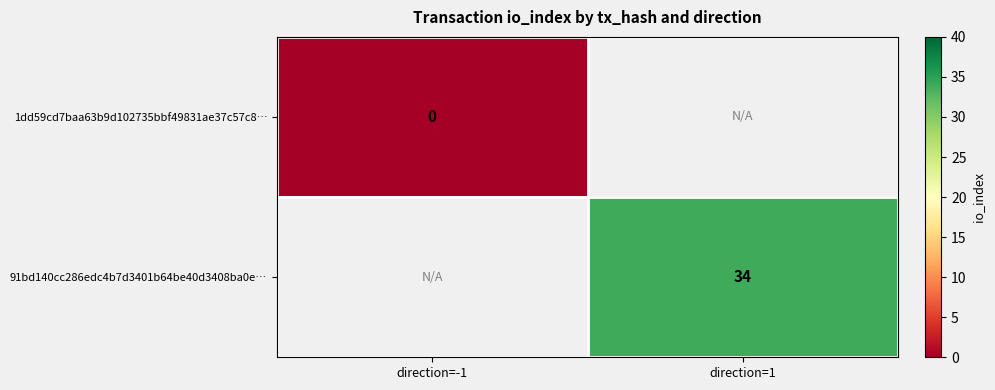

Is it true that 91bd140cc286edc4b7d3401b64be40d3408ba0e… equals 55 at direction=1?

False